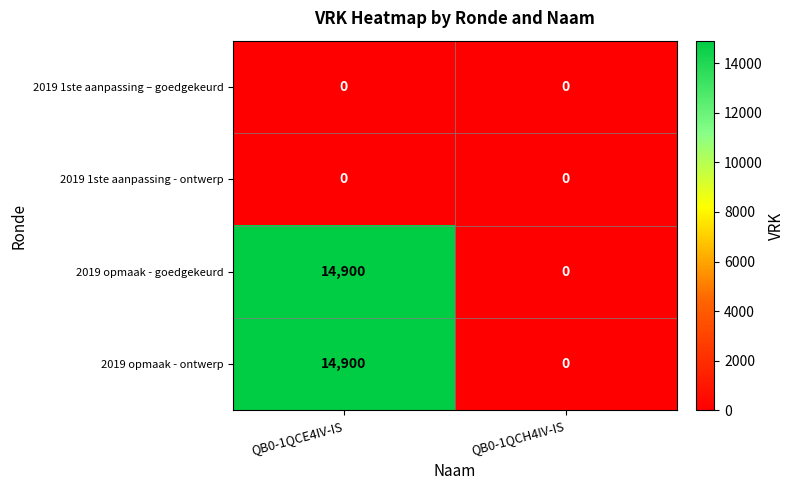

Reading left to right, what are all the values shown in this chart?

2019 1ste aanpassing – goedgekeurd: 0	0
2019 1ste aanpassing - ontwerp: 0	0
2019 opmaak - goedgekeurd: 14900	0
2019 opmaak - ontwerp: 14900	0